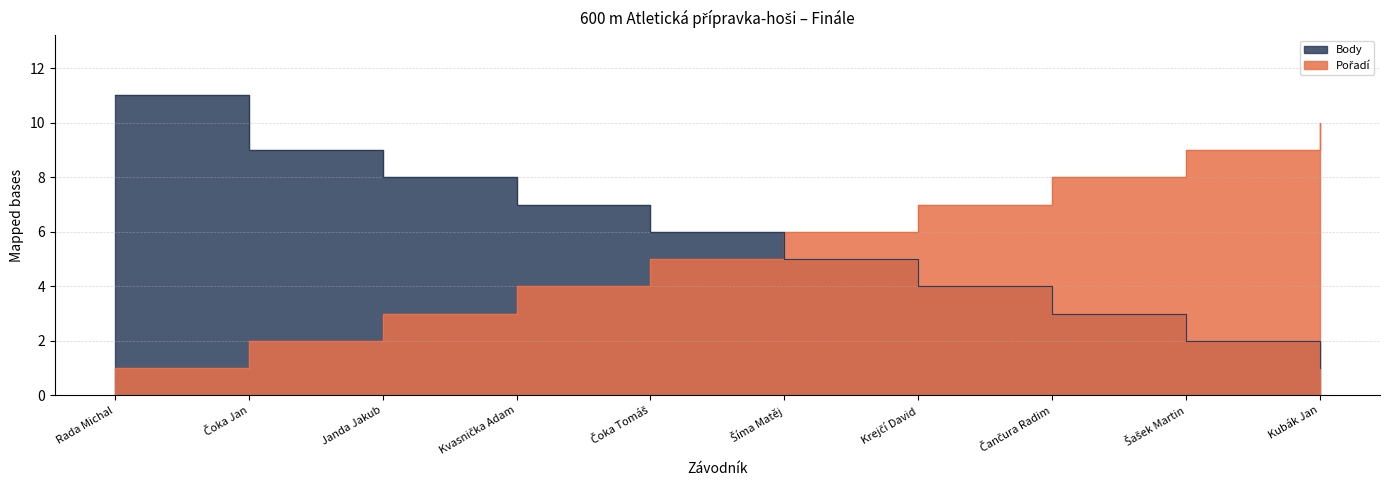

How many series are shown in this chart?

2